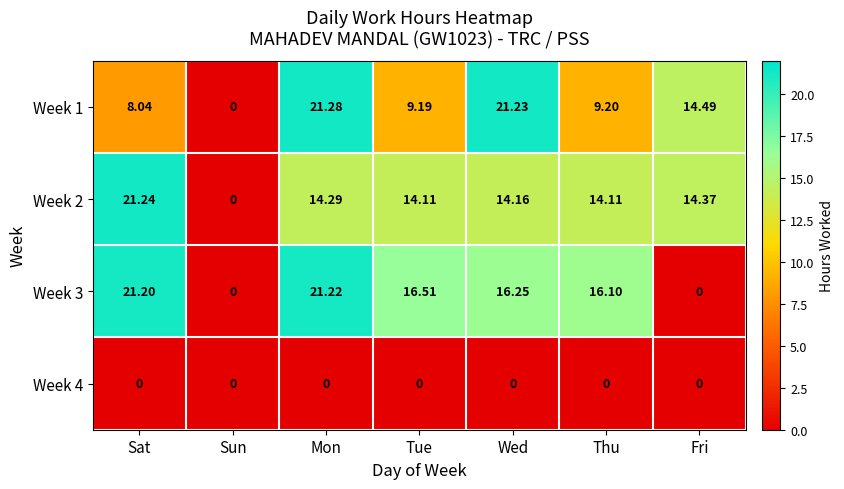

At which category is the sum across all series the highest?

Mon